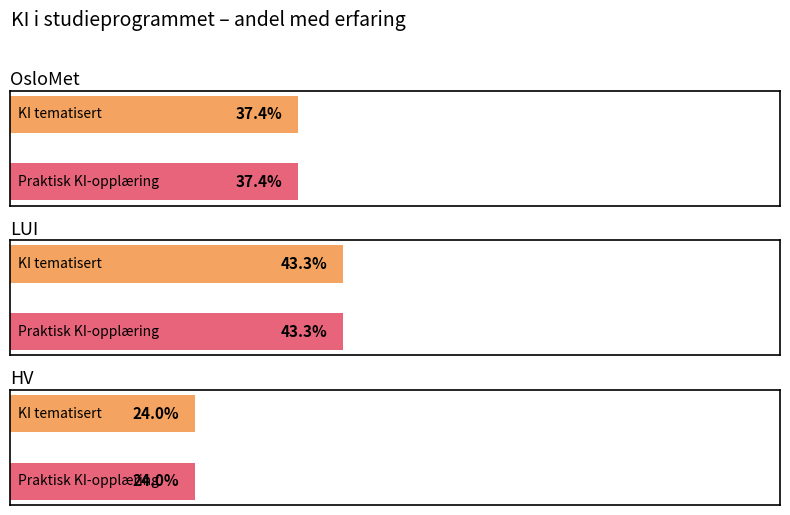

Which label corresponds to the smallest value in the chart?

HV